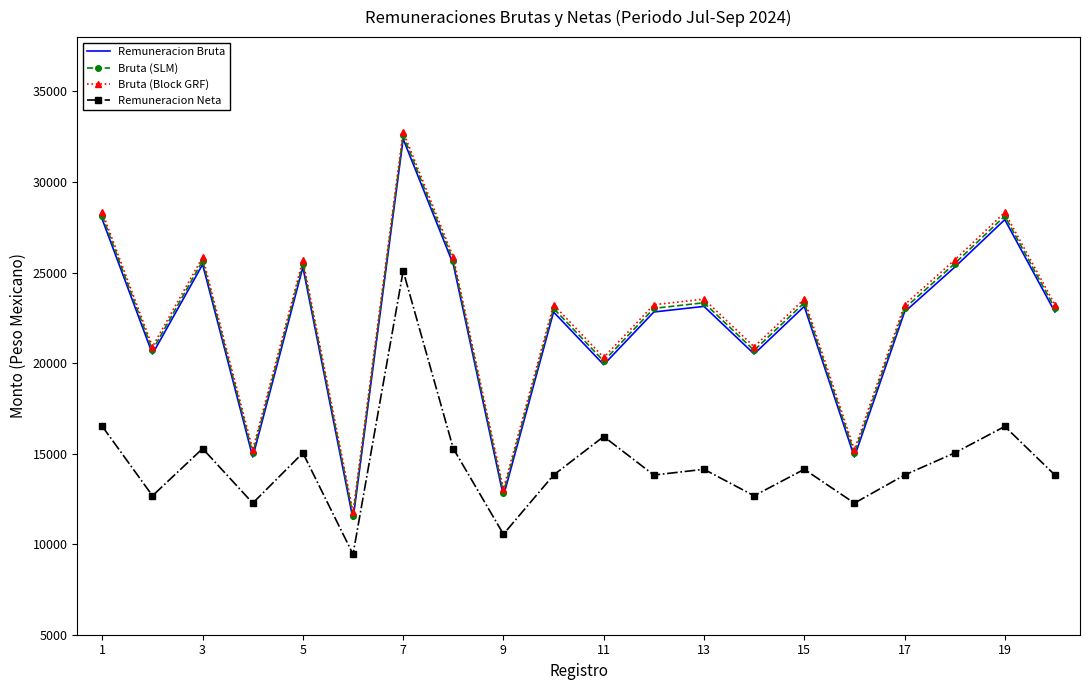

What is the sum of all Remuneracion Bruta values?

441820.5